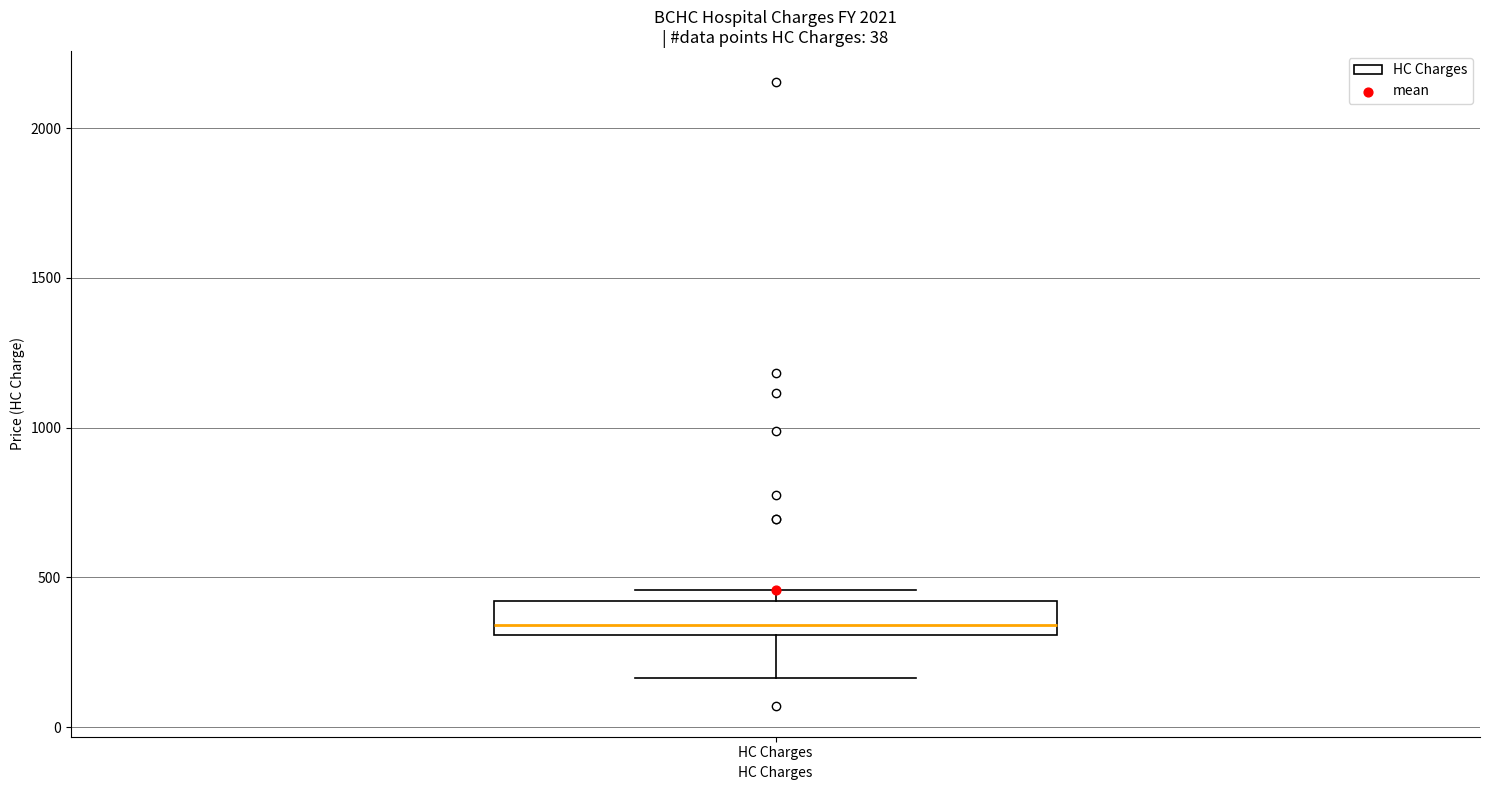

Where does the median line of the box for HC Charges sit on the y-axis? The values are not printed on the chart, so give them approximately, as read against the axis.

350